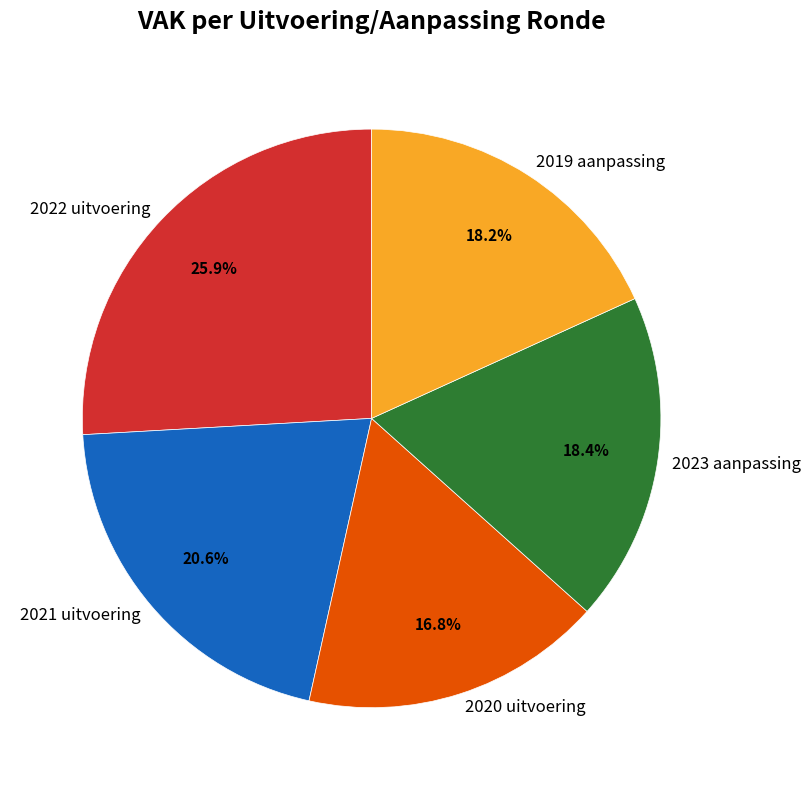

Which category has the biggest portion of the pie?

2022 uitvoering